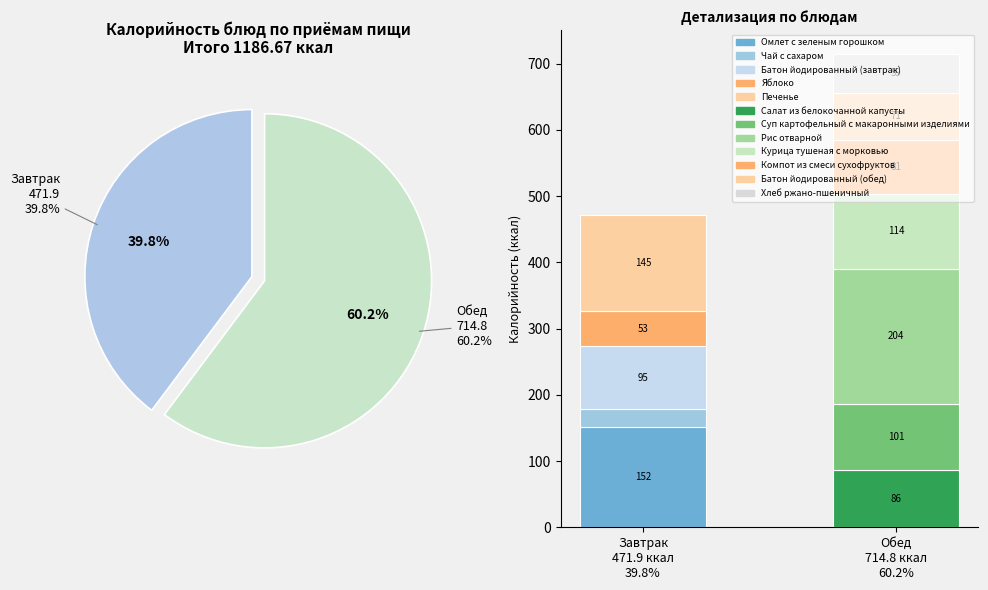

To the nearest percent, what portion does Яблоко represent?

4%